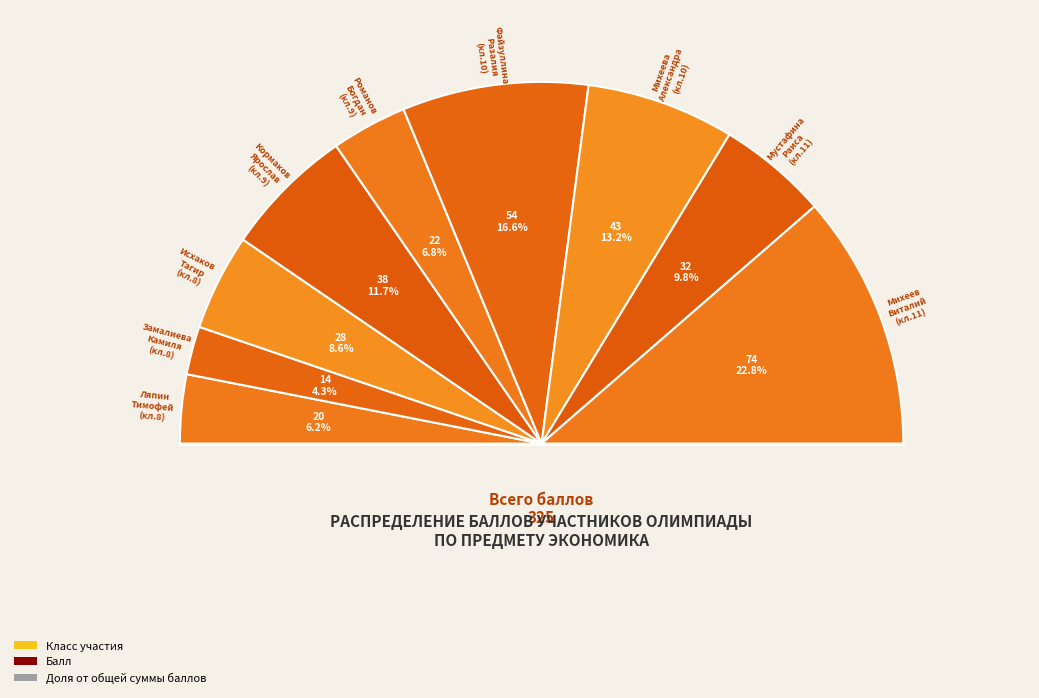

The Кормаков
Ярослав slice represents 21% of the pie. True or false?

False